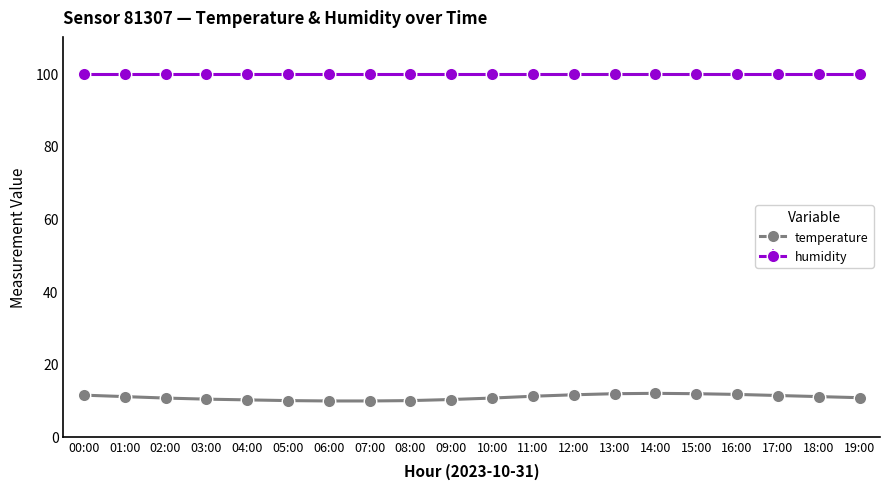

How many series are shown in this chart?

2